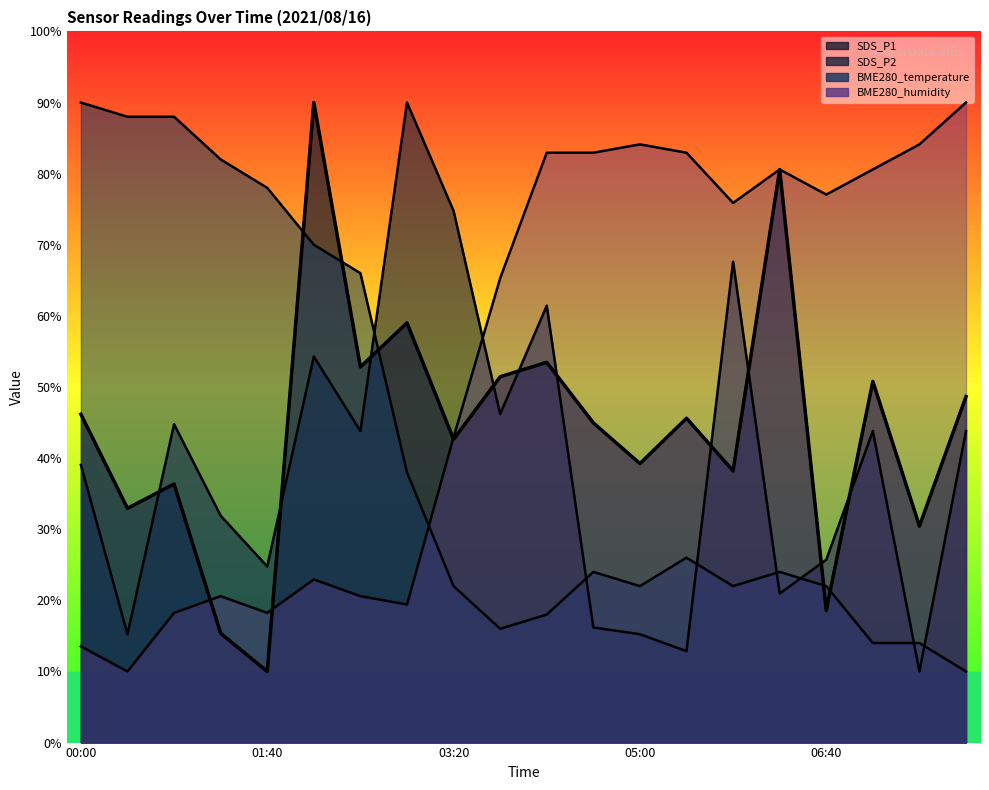

What position from the left is 02:05?

6